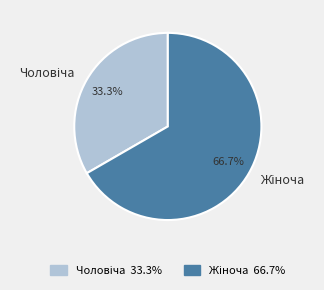

Is there any slice that represents more than half of the pie?

Yes